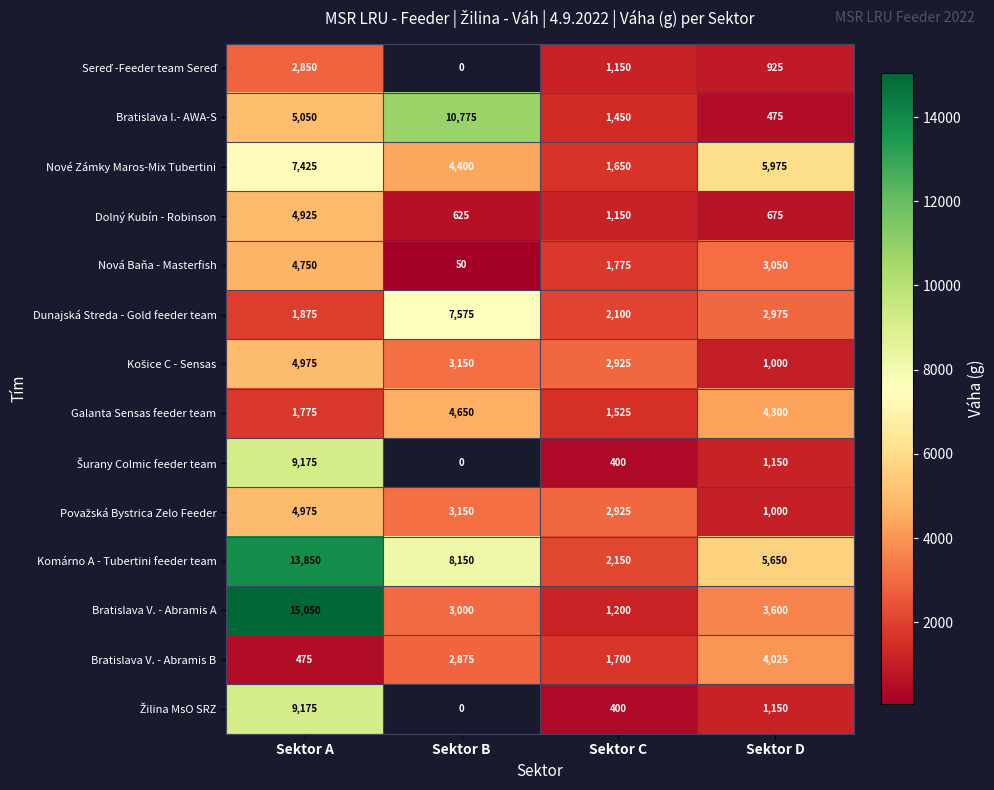

What is the difference between the highest and lowest values at Sektor D?

5500